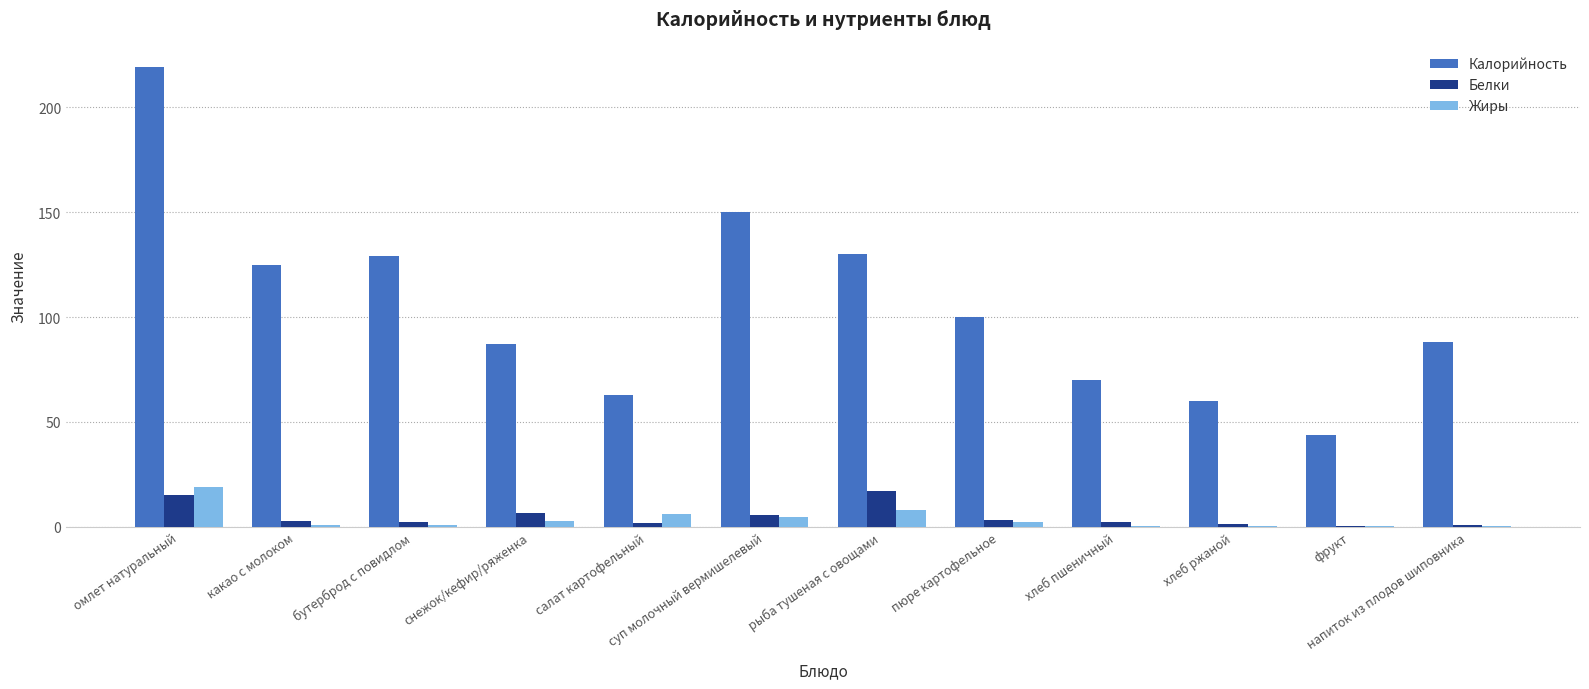

What is the sum of the Белки values at хлеб пшеничный and пюре картофельное?

5.4